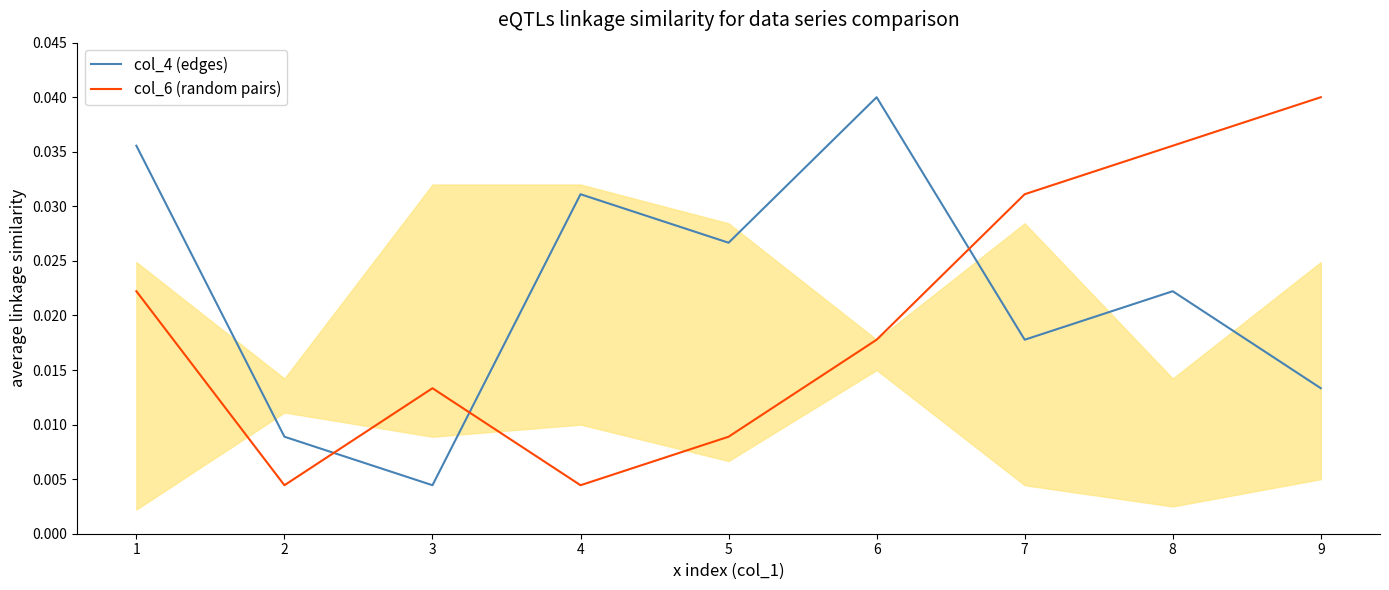

At which category does the chart reach its minimum across all series?

3